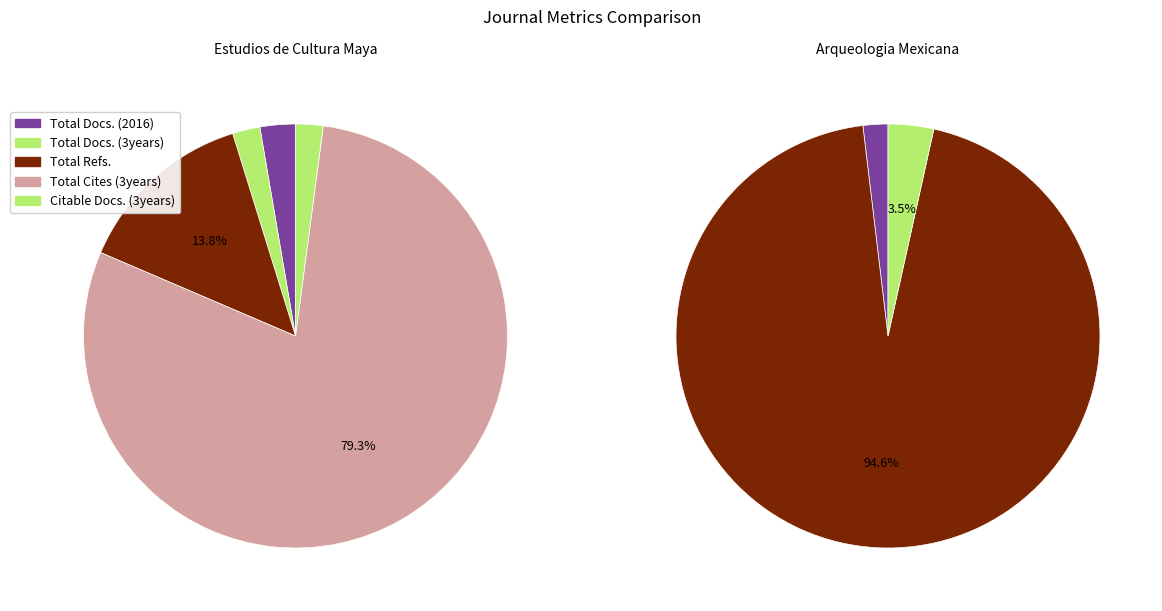

How many slices are in this pie chart?

5